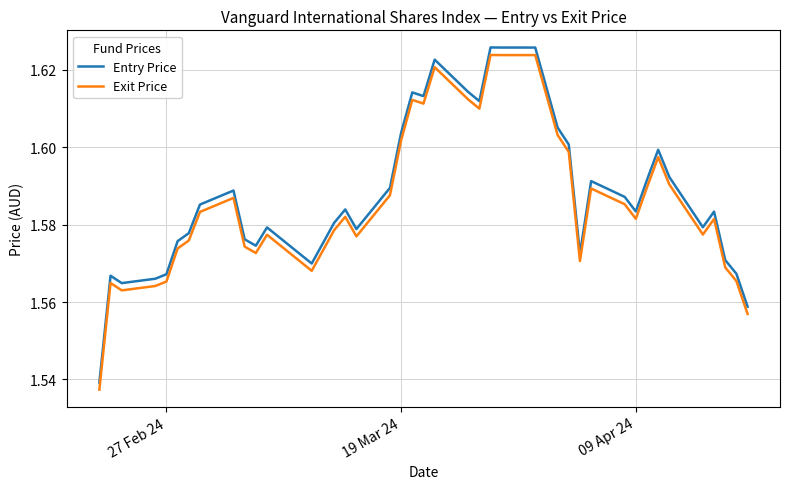

True or false: Entry Price and Exit Price intersect in this chart.

False